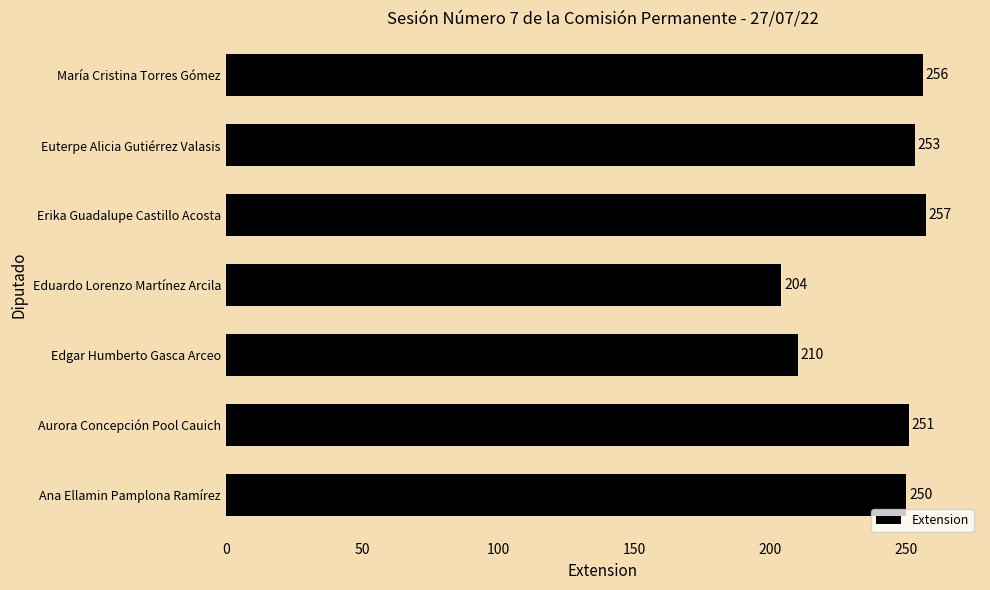

The chart shows a value of 210 at Edgar Humberto Gasca Arceo. True or false?

True